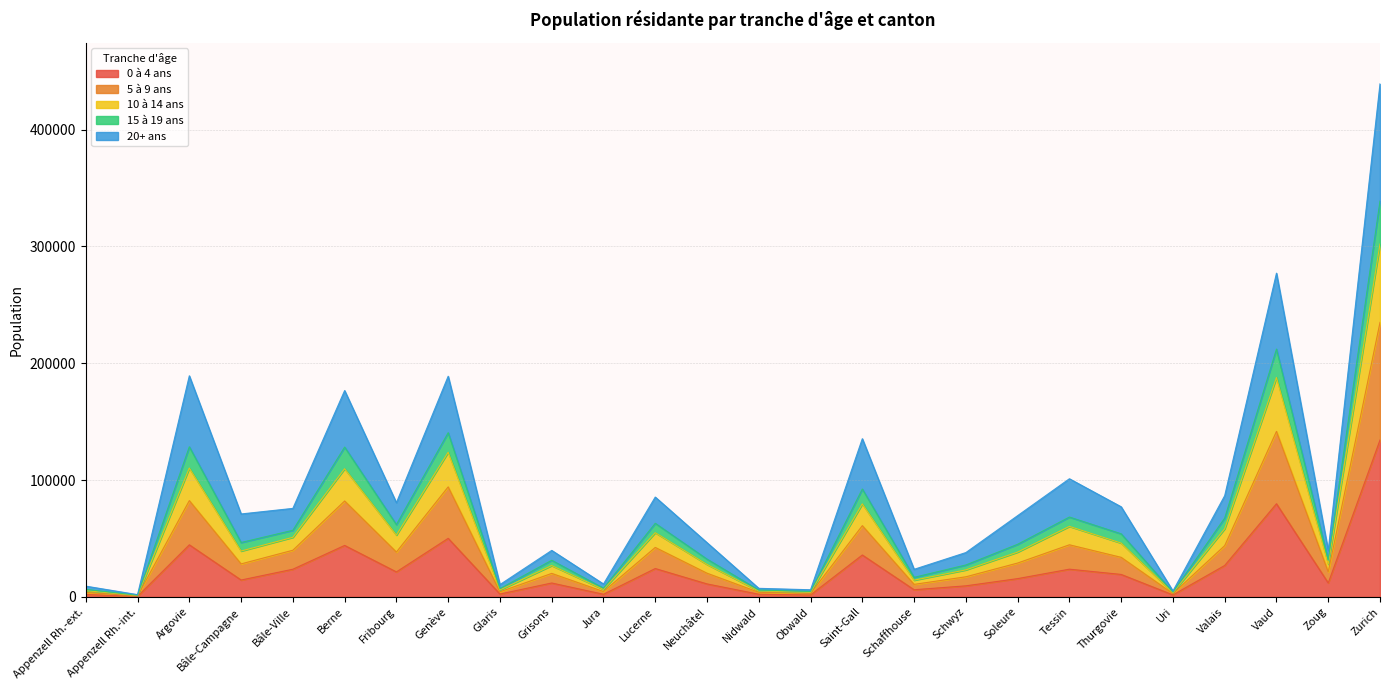

The value of 0 à 4 ans at Argovie is 78970. True or false?

False